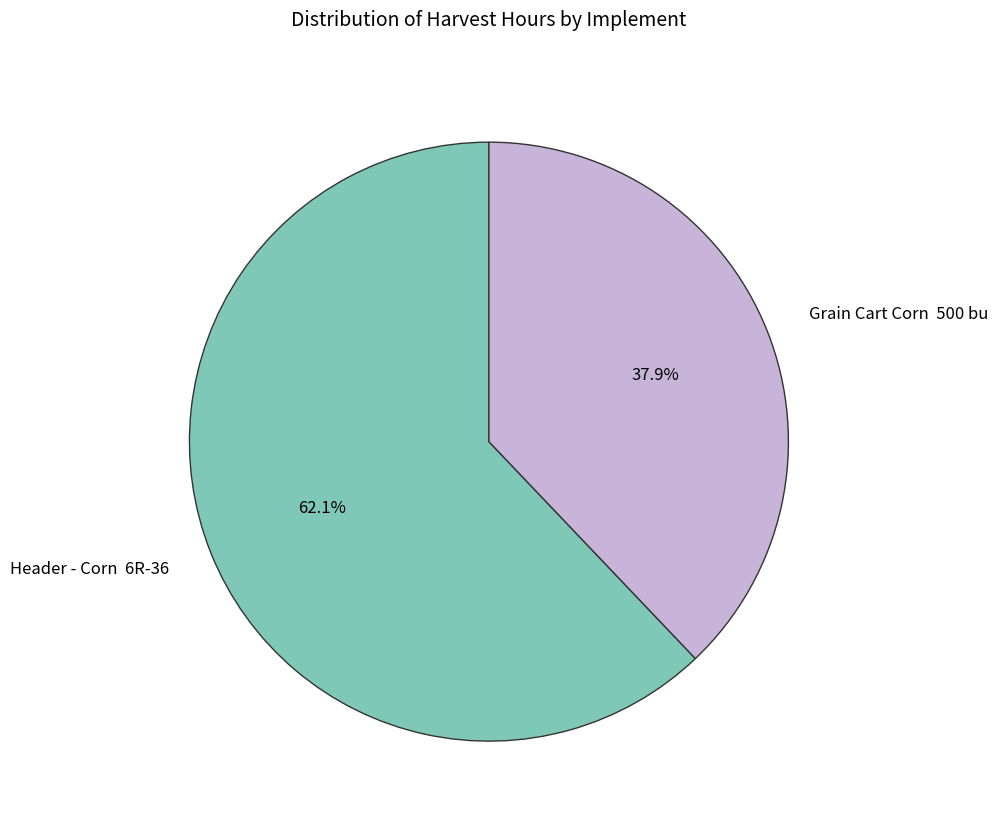

Do Grain Cart Corn 500 bu and Header - Corn 6R-36 together represent more than half of the pie?

Yes